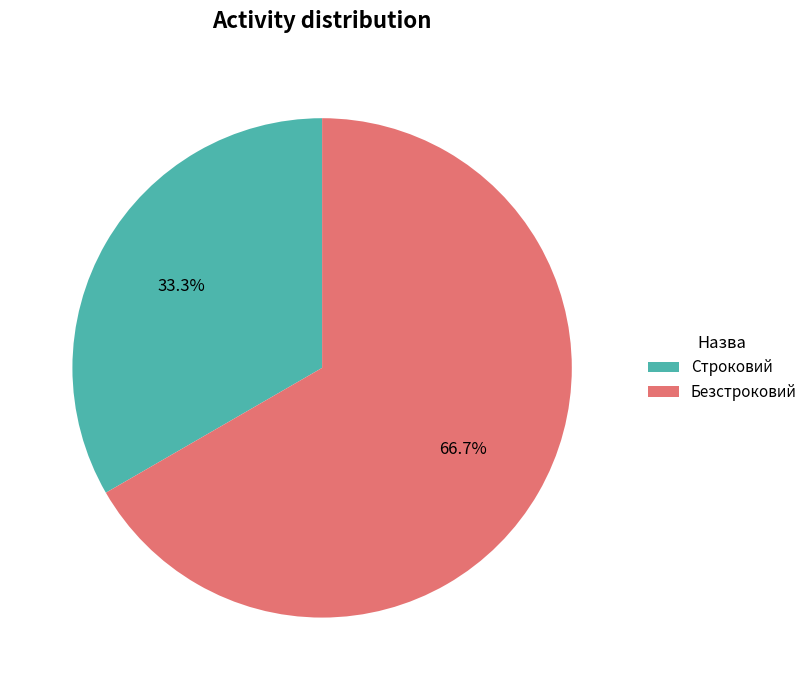

Is it true that Строковий is 33% of the pie?

True